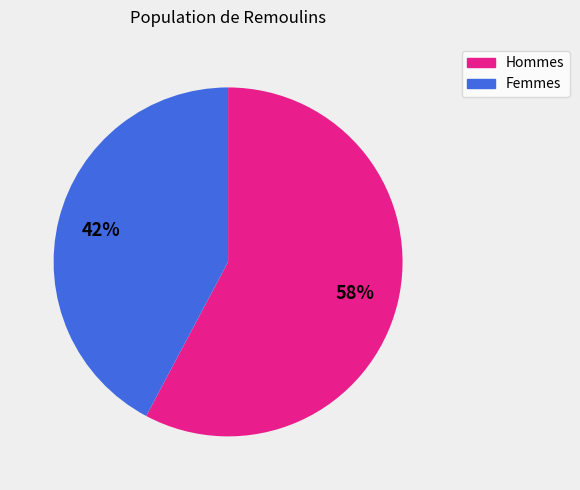

To the nearest percent, what is the average slice percentage?

50%